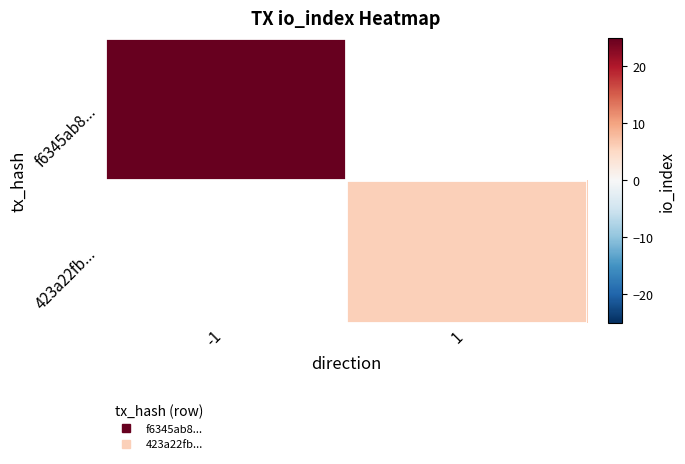

Reading left to right, list all the values displayed in this chart.

f6345ab8...: -1=25	1=0
423a22fb...: -1=0	1=6